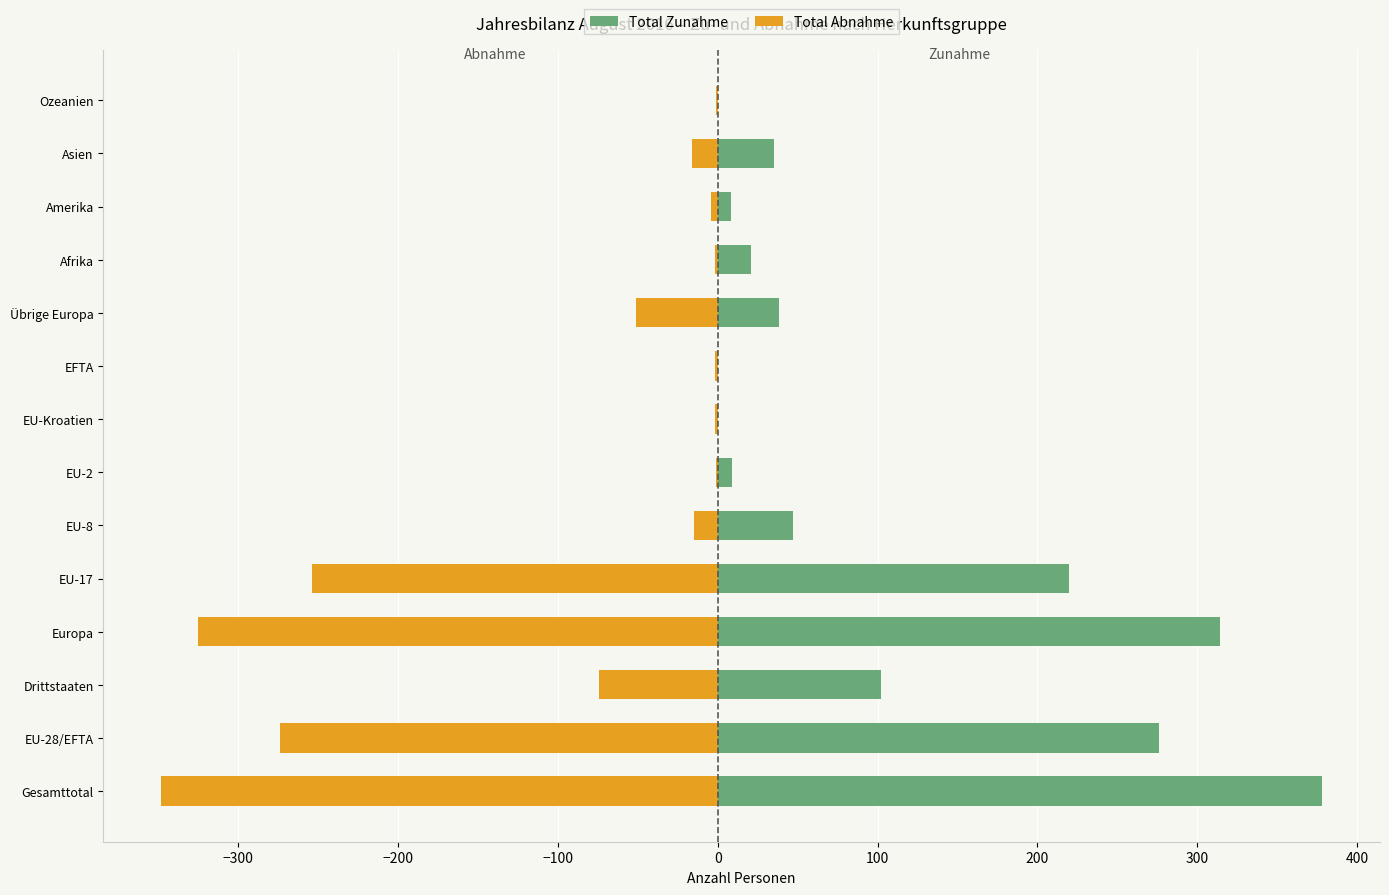

Rank the series by their average value, from highest to lowest.

Total Zunahme, Total Abnahme